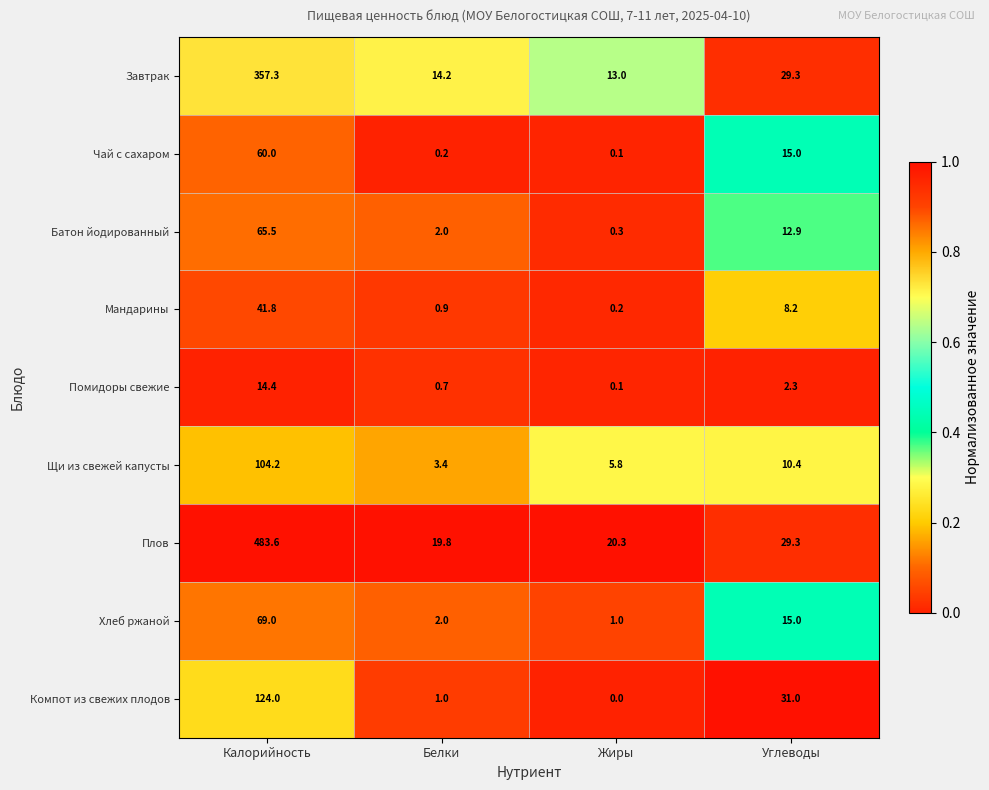

Is the value of Плов at Углеводы greater than the value of Щи из свежей капусты at Белки?

Yes